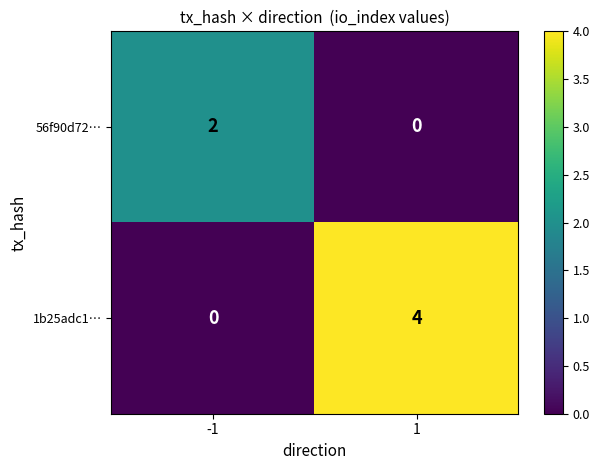

Reading left to right, list all the values displayed in this chart.

56f90d72…: 2	0
1b25adc1…: 0	4